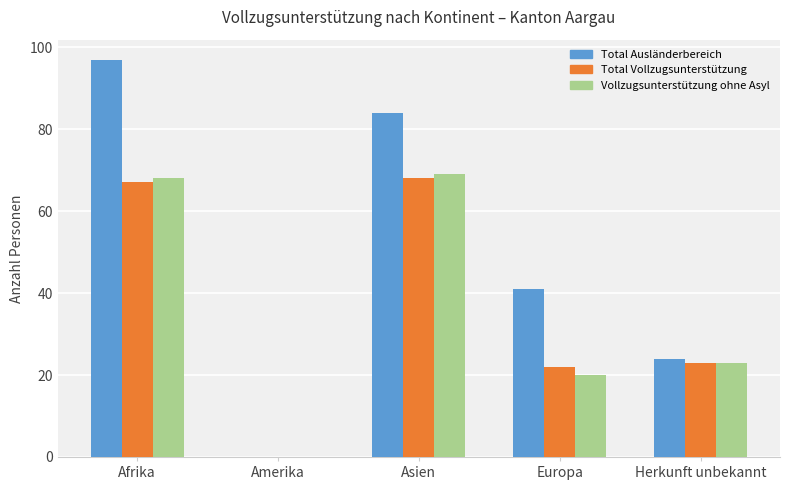

Are the bars horizontal?

No